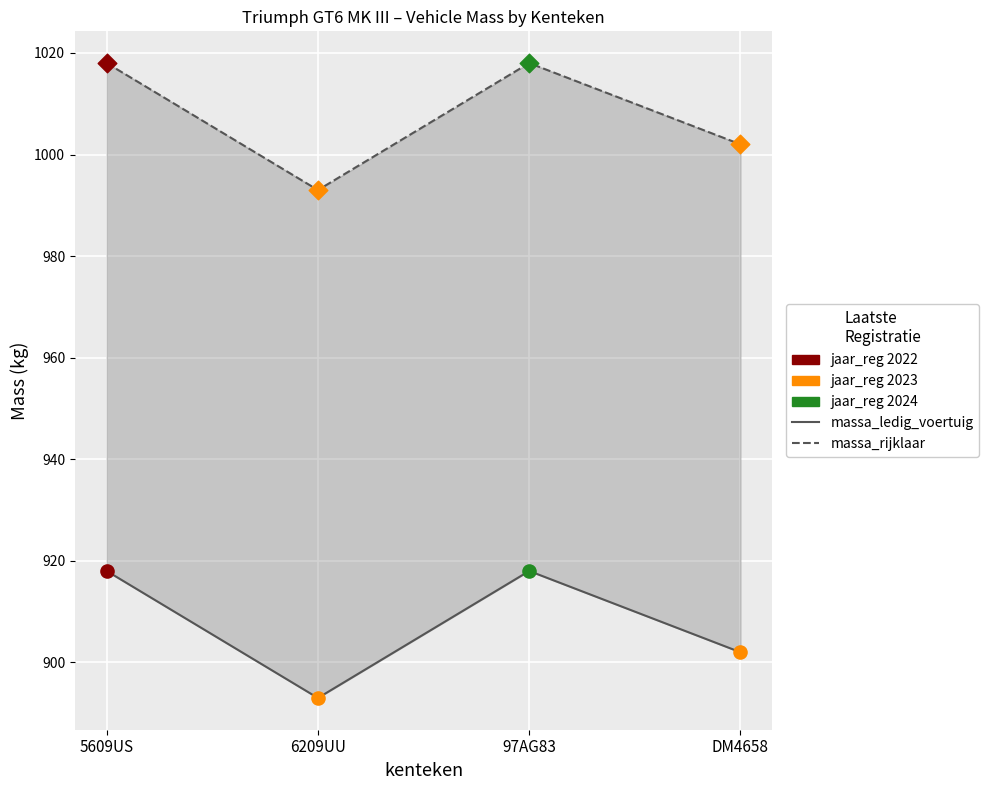

What are all the series names shown in the legend?

massa_ledig_voertuig, massa_rijklaar